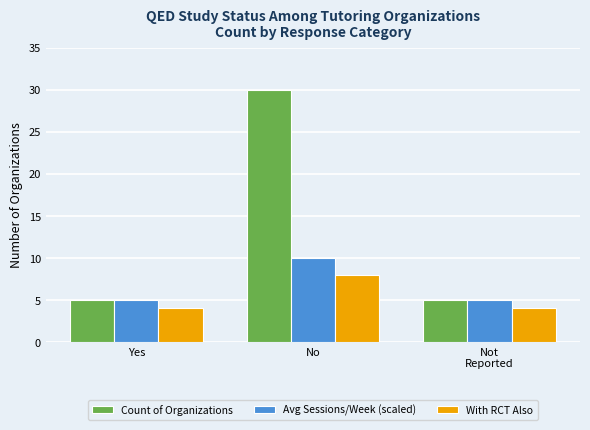

Is the value of With RCT Also at No greater than the value of Count of Organizations at Yes?

Yes